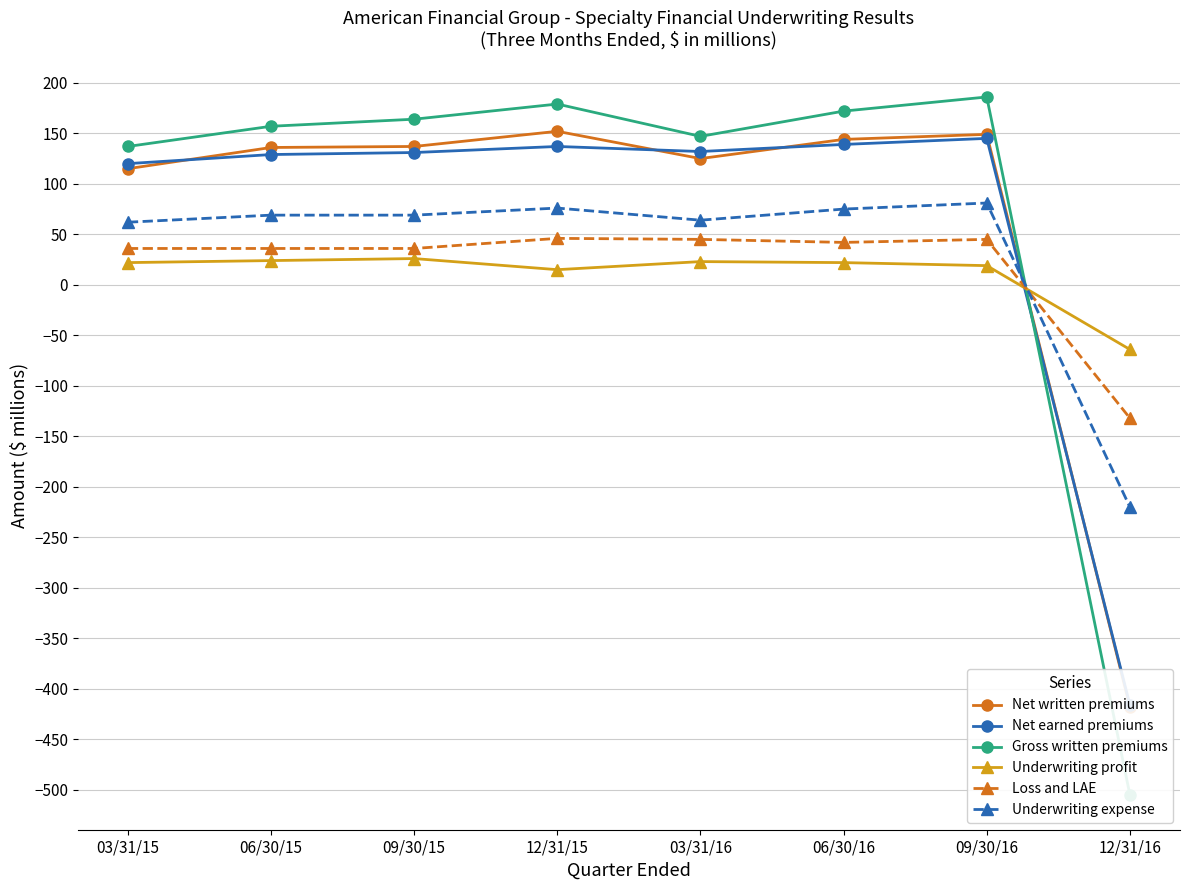

What is the label of the 4th point from the right?

03/31/16